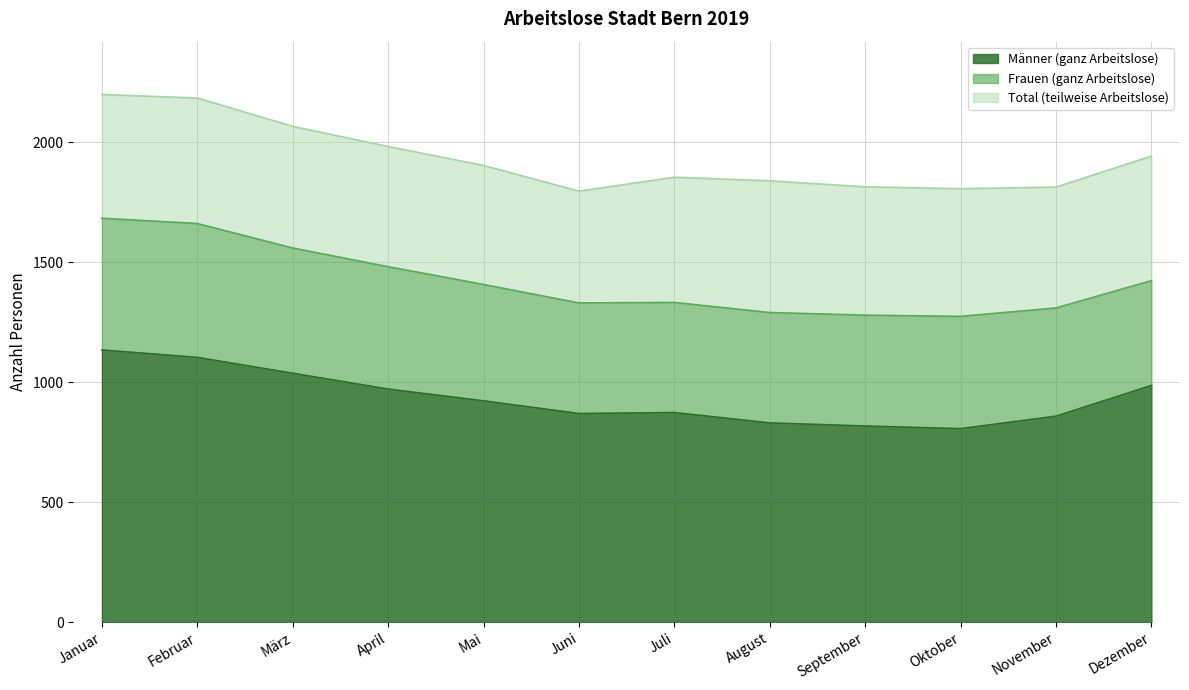

True or false: Männer (ganz Arbeitslose) and Total (teilweise Arbeitslose) intersect in this chart.

False